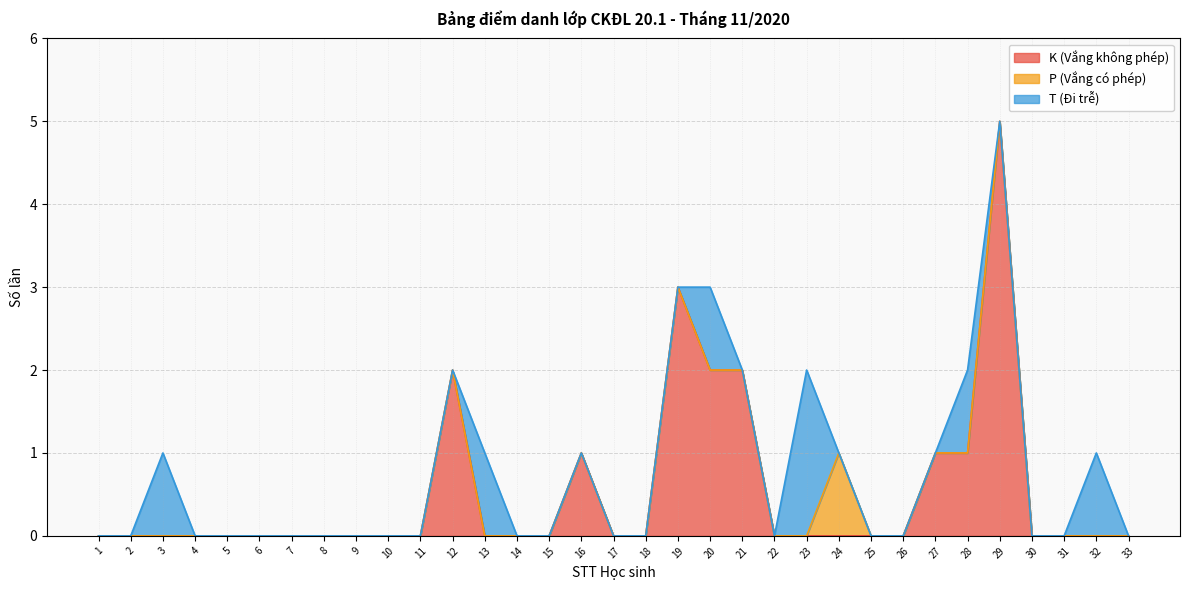

The value of K (Vắng không phép) at 20 is 2. True or false?

True